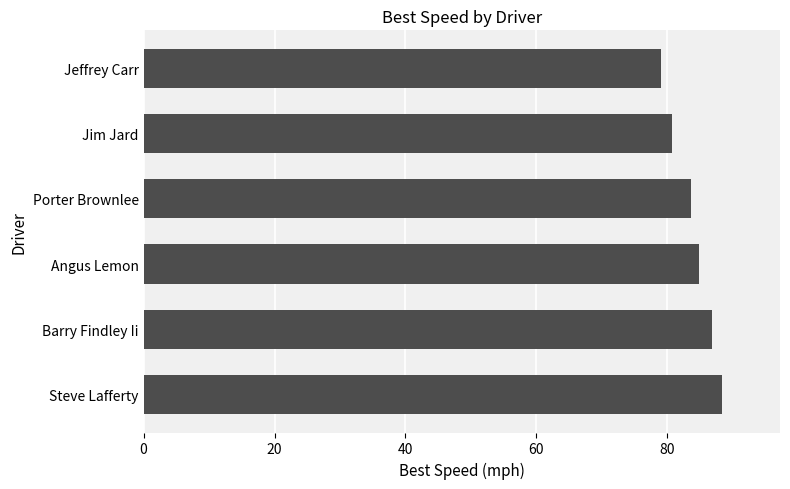

Reading top to bottom, what are all the values shown in this chart?

79.1	80.7	83.7	84.9	86.8	88.4